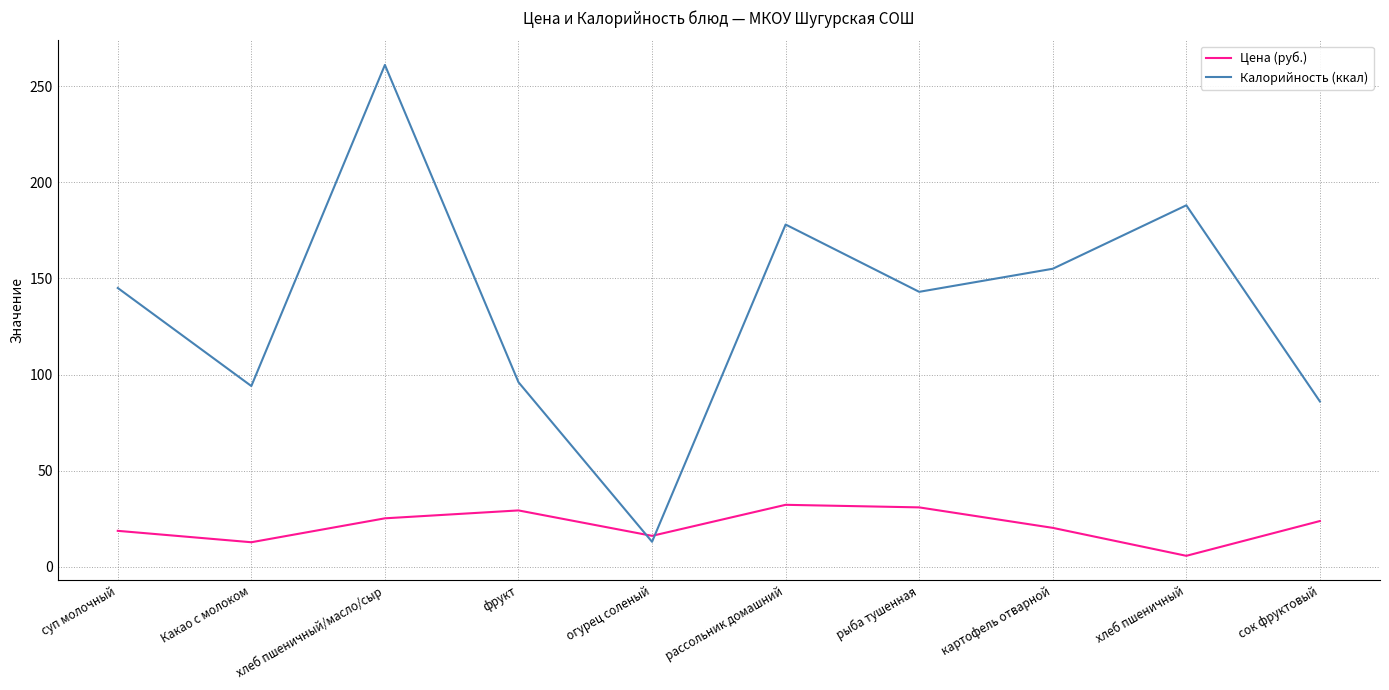

What is the difference between the maximum and minimum values in the Калорийность (ккал) series?

248.0